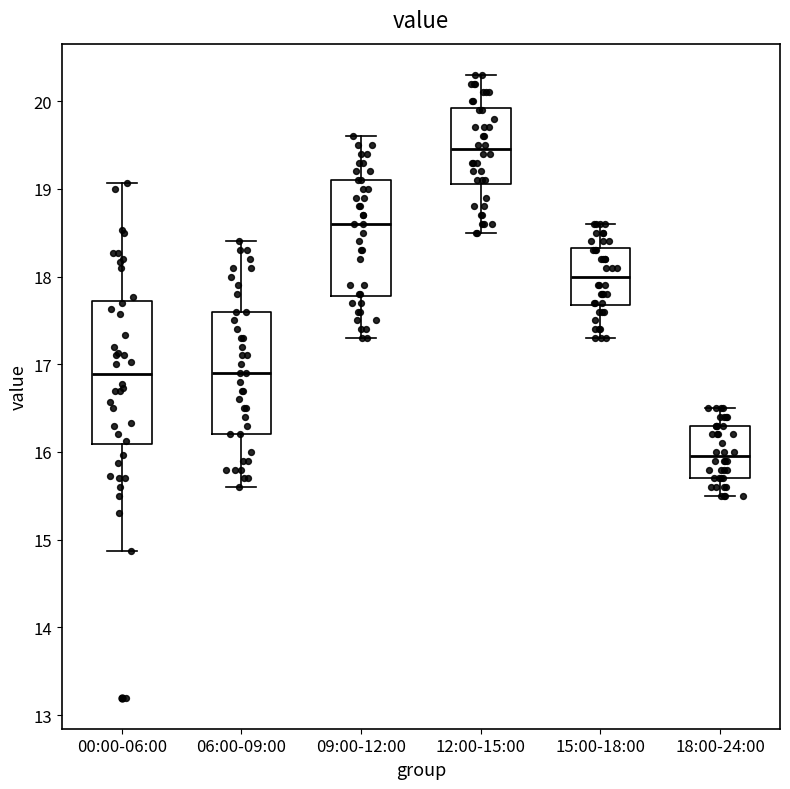

Which box is the tallest, from its lower edge to its upper edge?

00:00-06:00